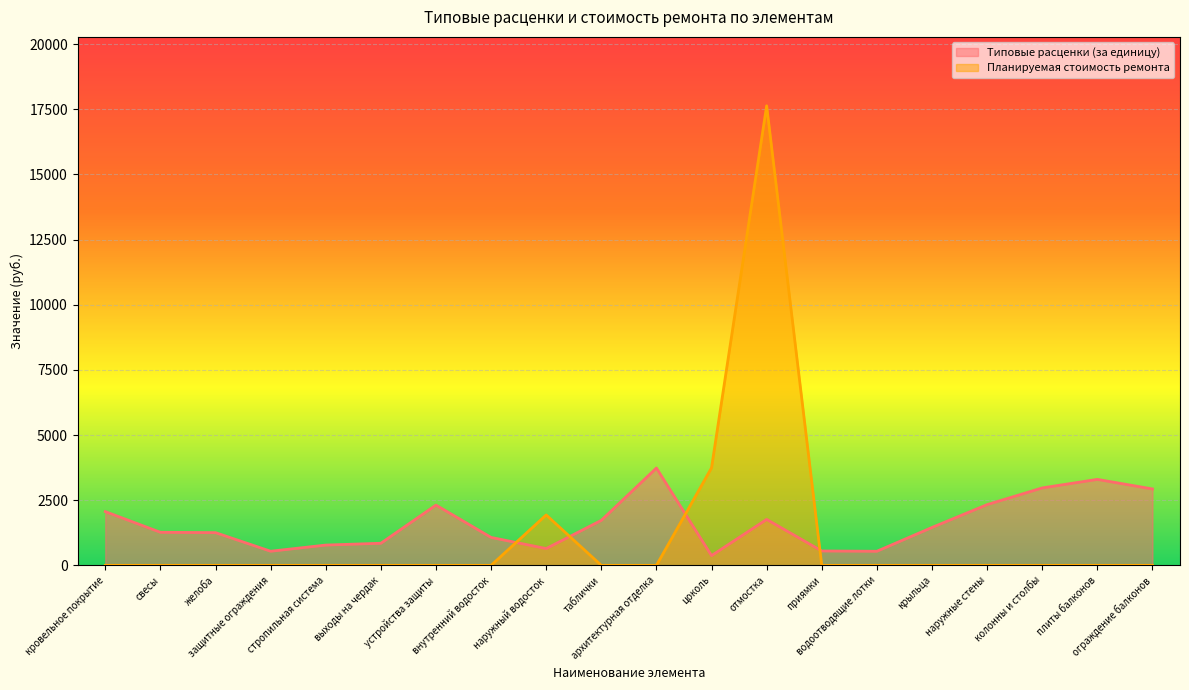

In Типовые расценки (за единицу), how many points are lower than both neighbors (excluding endpoints)?

4